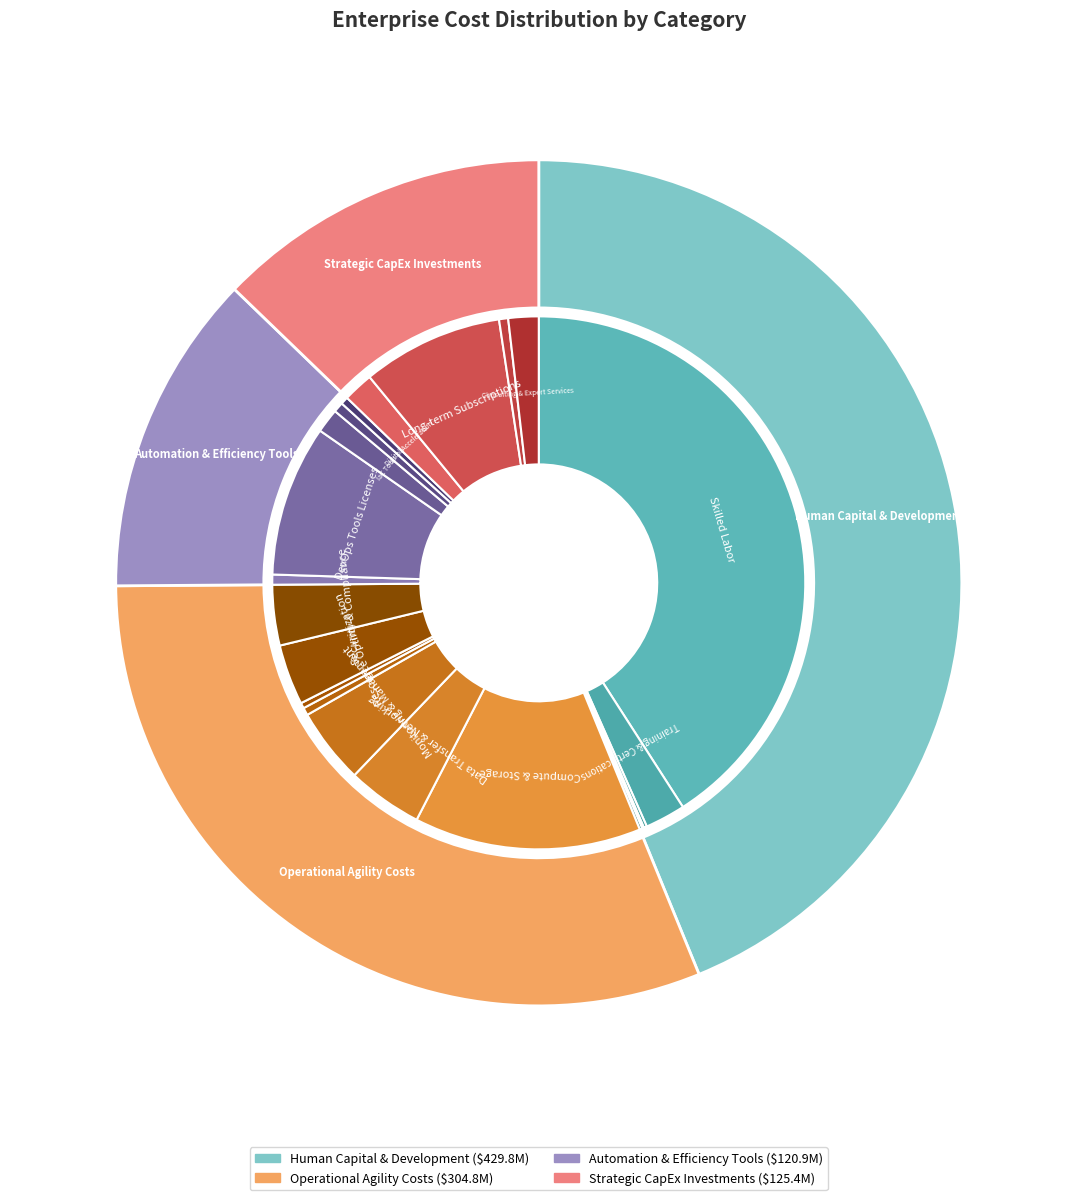

To the nearest percent, what is the difference between the largest and smallest slice percentages?

31%